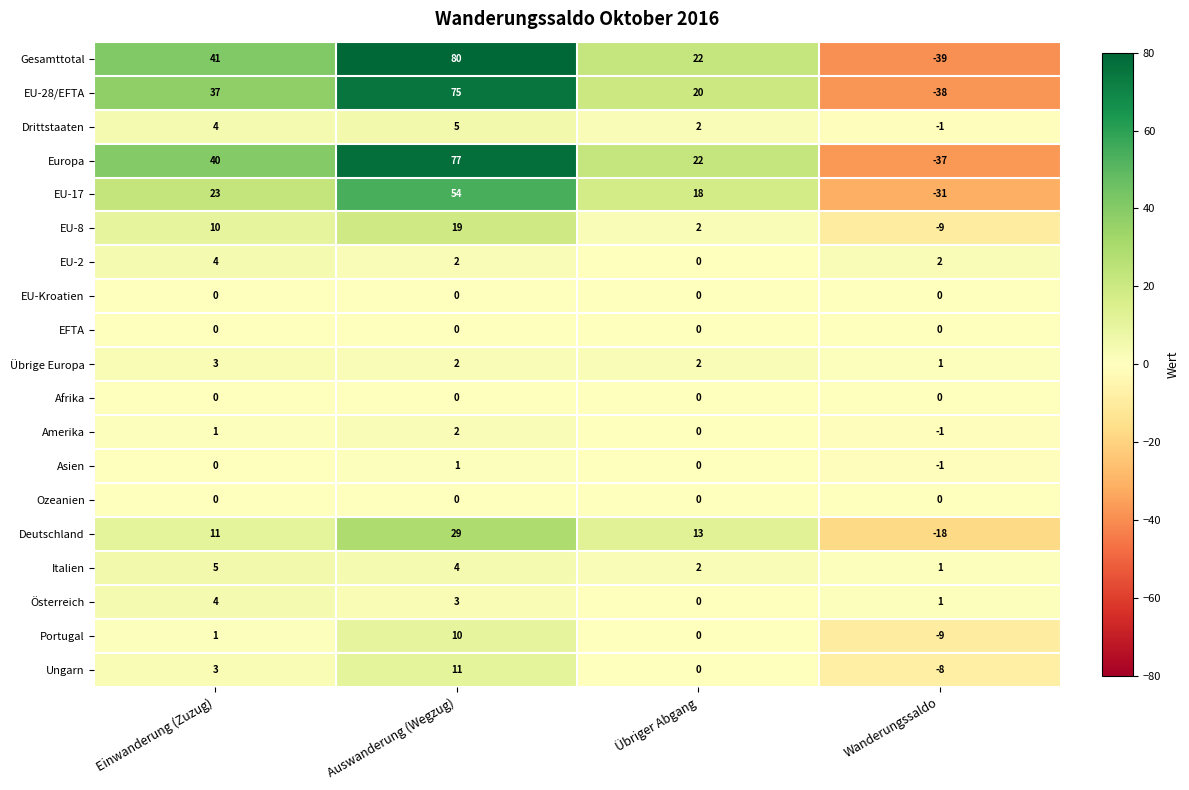

Which series has the widest spread of values?

Gesamttotal